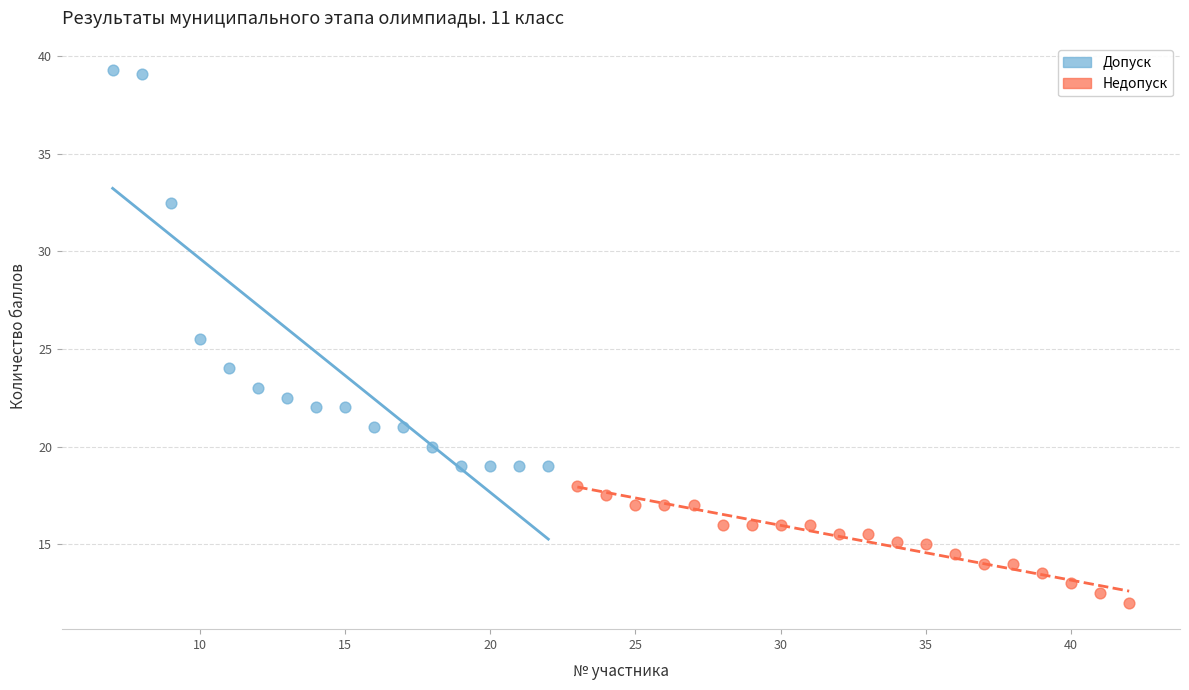

Which series contains the highest Y value?

Допуск